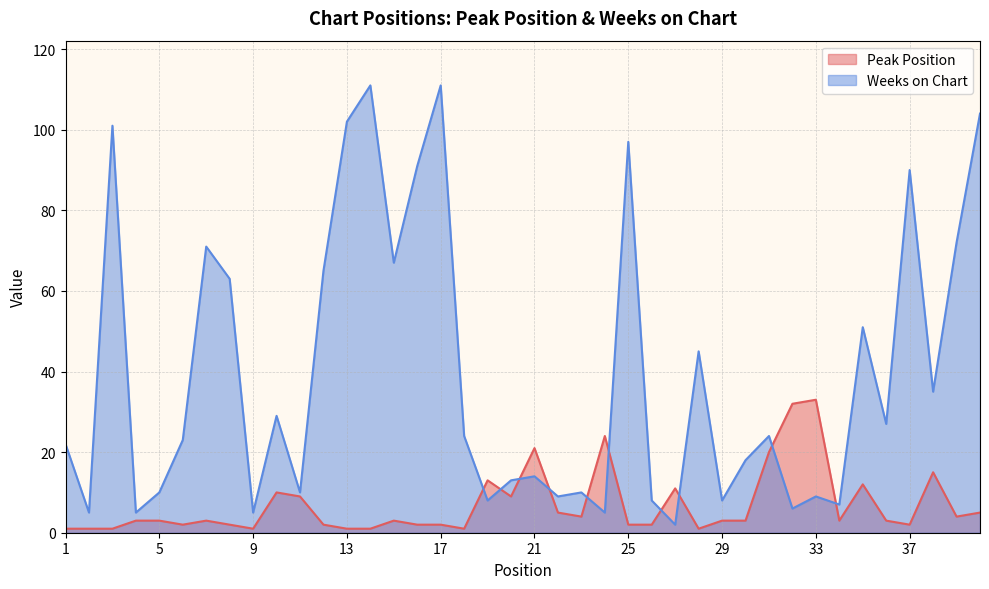

At which category is the sum across all series the highest?

17